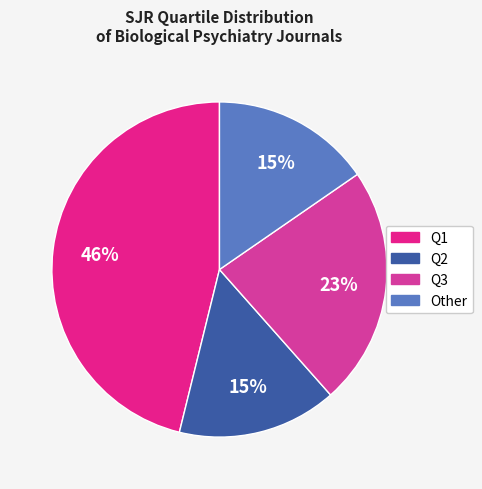

How many segments does this pie chart have?

4